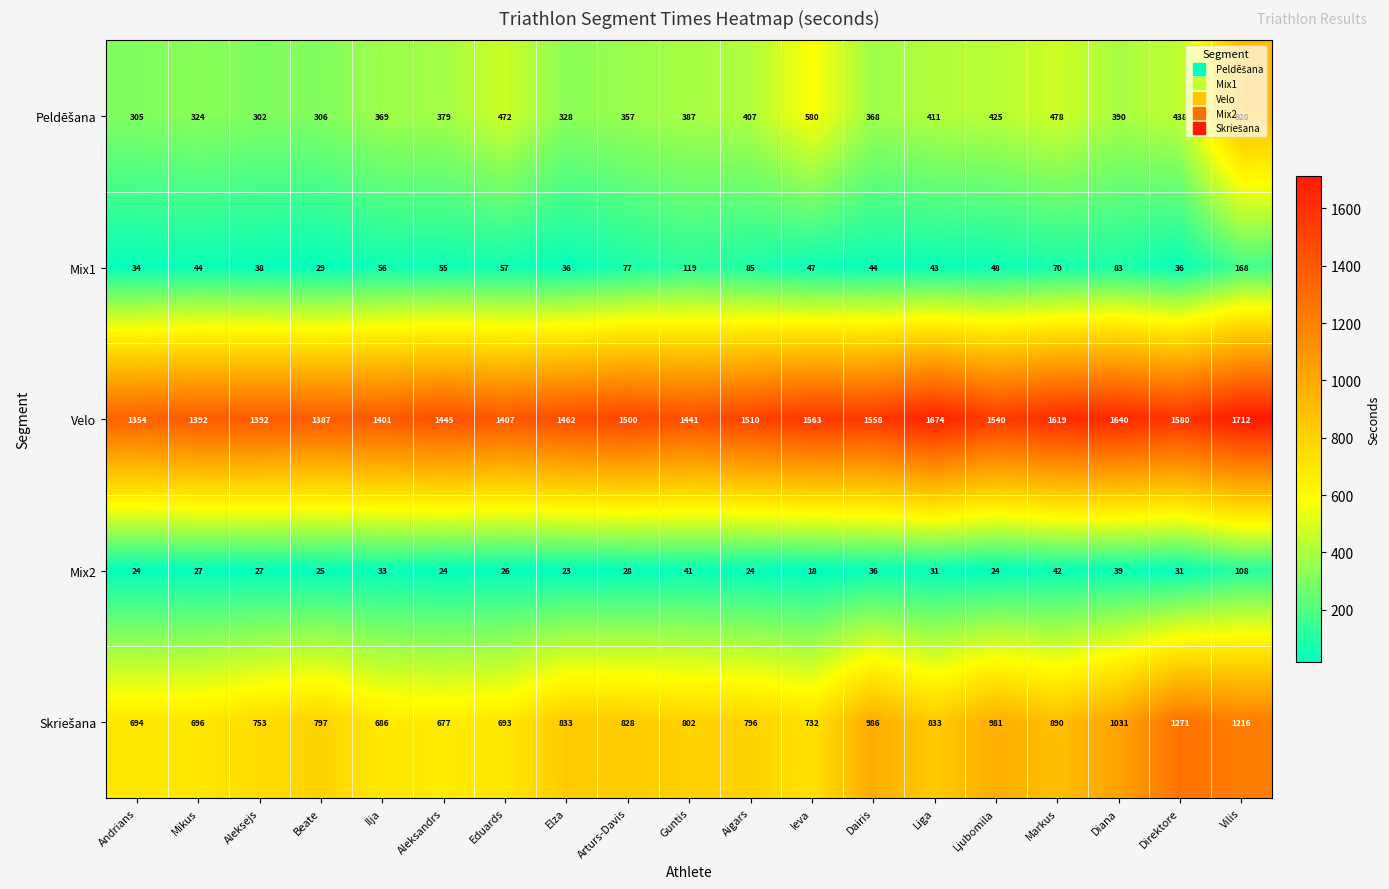

The Mix1 series shows 119 at Guntis. True or false?

True